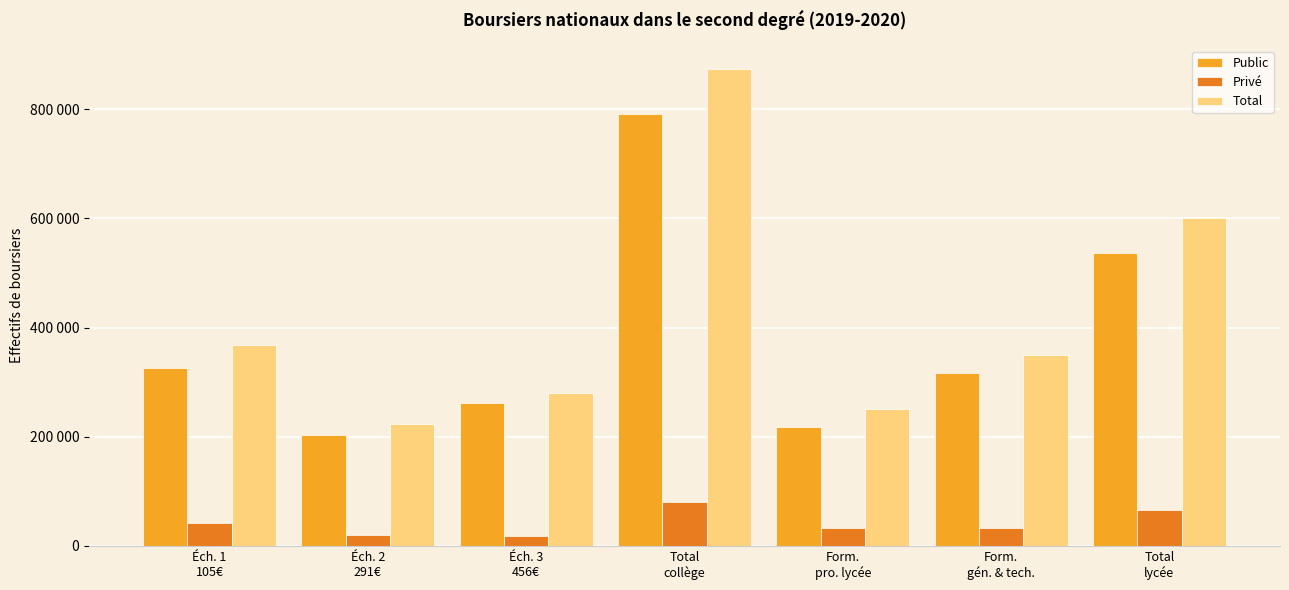

At which label does Total first exceed 350496?

Éch. 1
105€